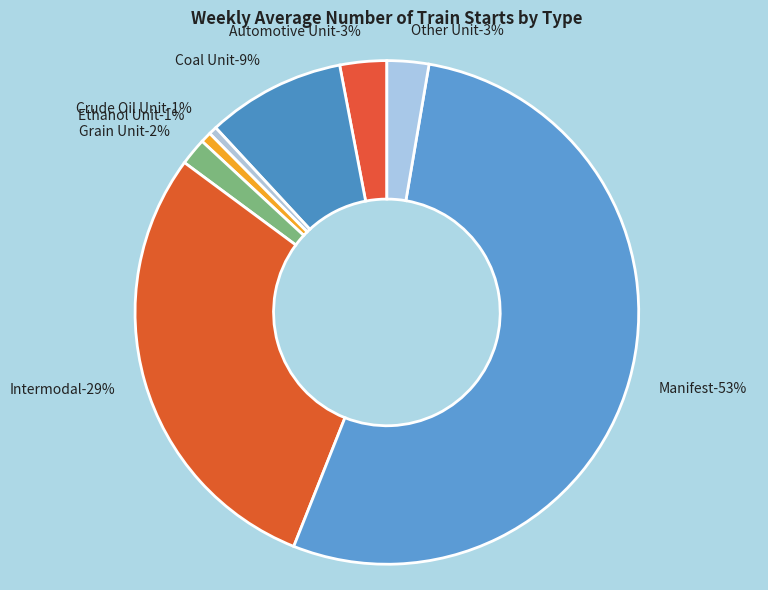

To the nearest percent, what is the difference between the Coal Unit and Grain Unit slice percentages?

7%